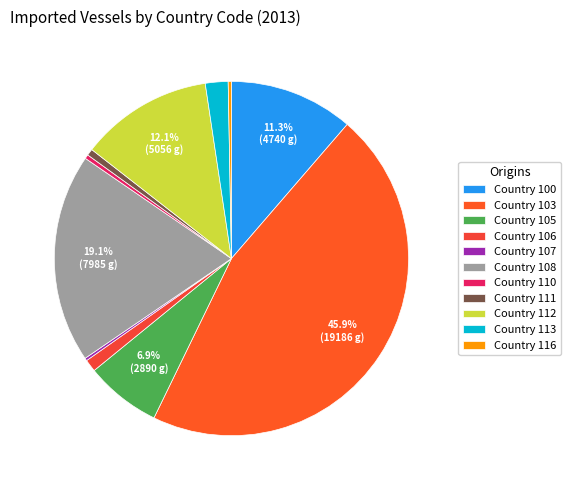

Is there a majority slice in this chart?

No